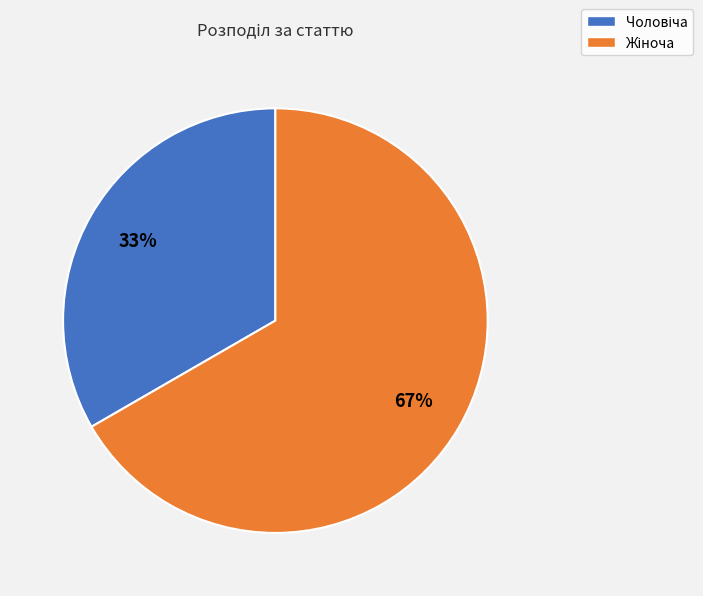

To the nearest percent, what is the average slice percentage?

50%